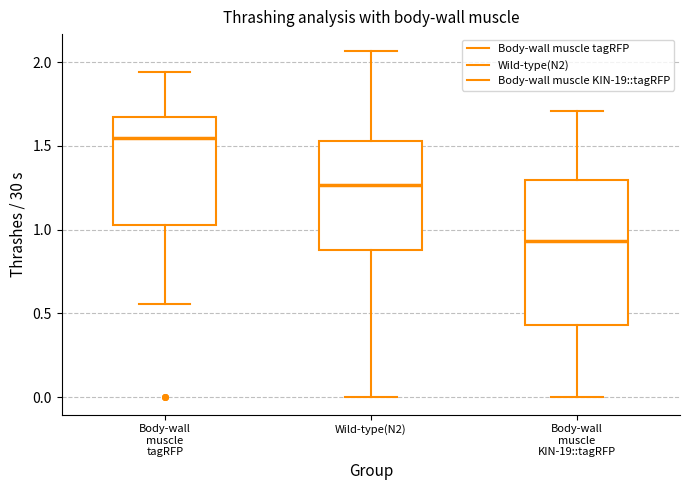

Which box has the highest median line?

Body-wall muscle tagRFP